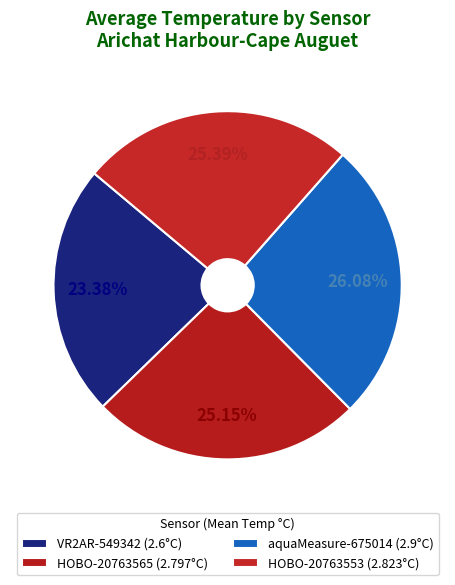

Does aquaMeasure-675014 account for over 50% of the chart?

No